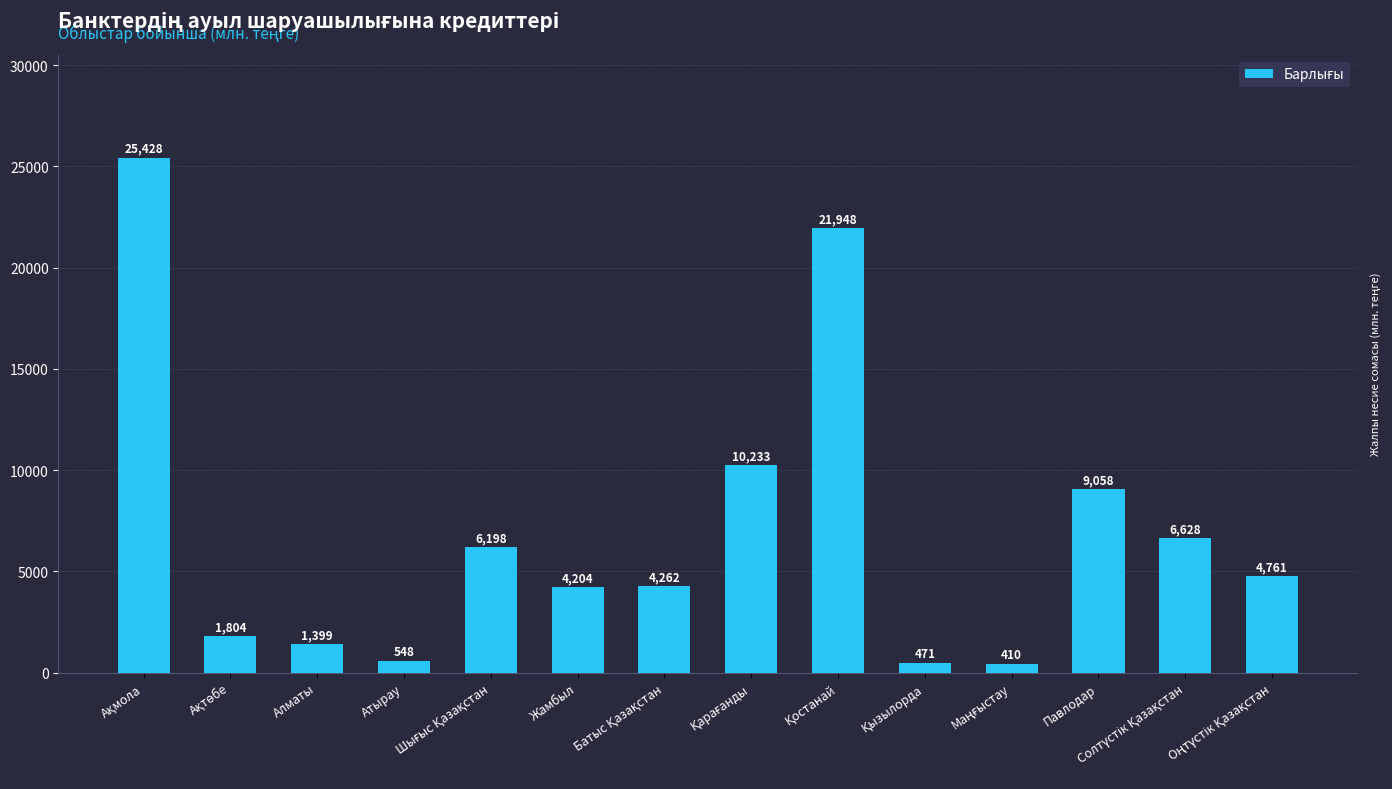

What is the average value?

6953.7